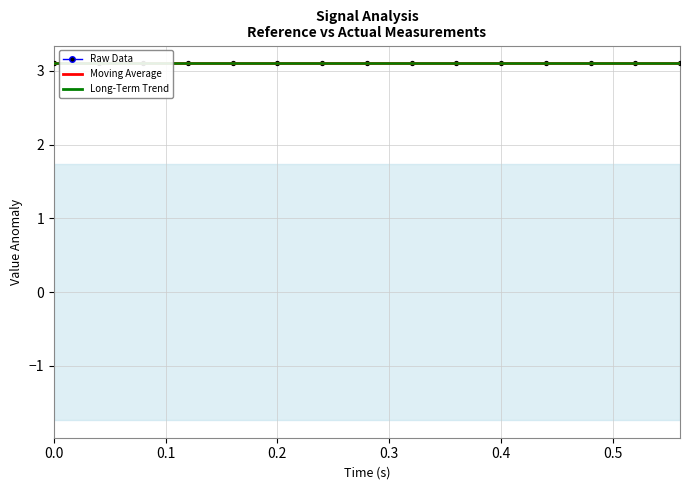

Is the value of high at actual_raw greater than the value of reference at reference?

Yes